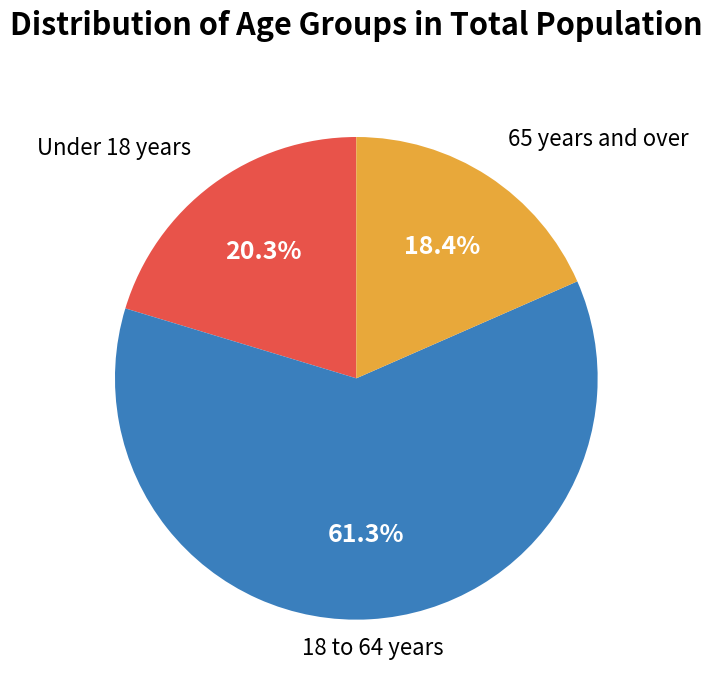

Is there a majority slice in this chart?

Yes